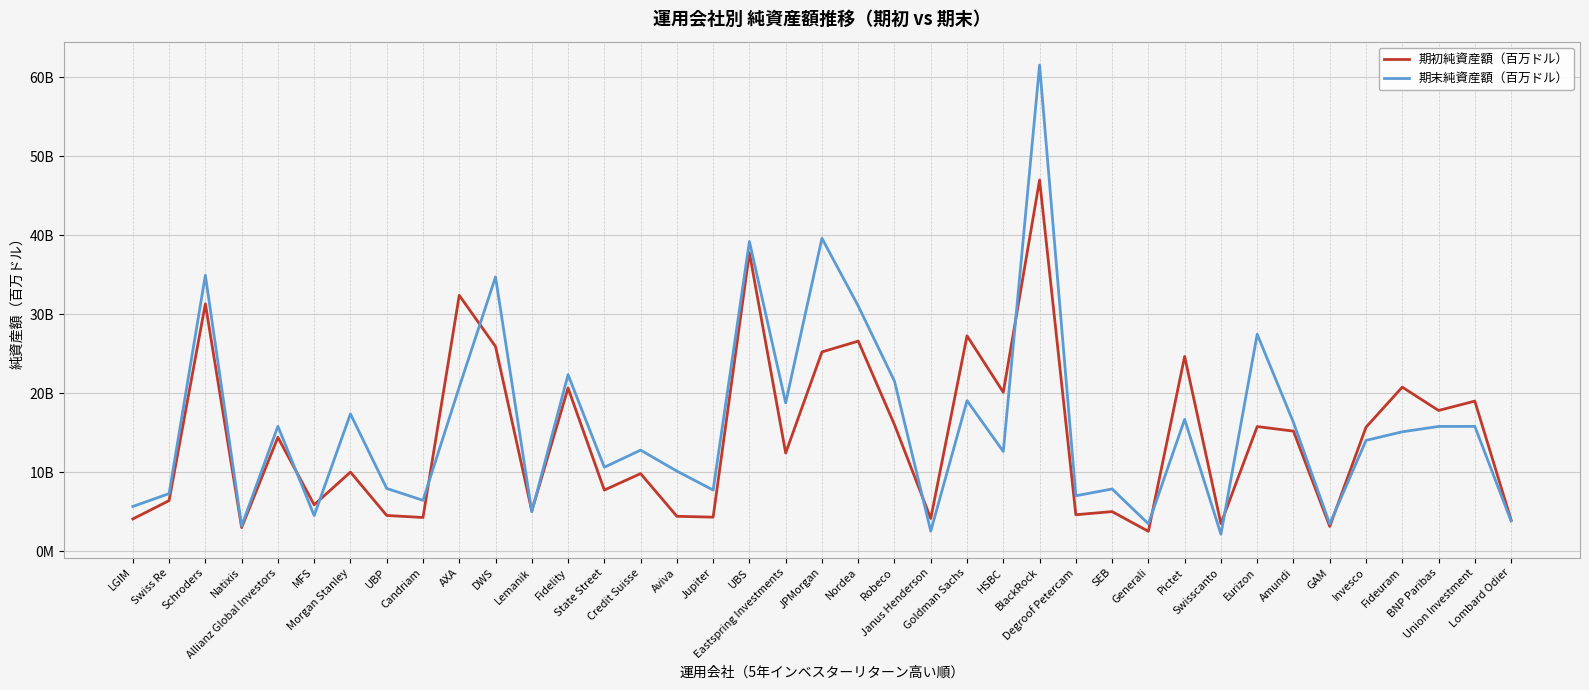

Which series has the largest total across all categories?

期末純資産額（百万ドル）